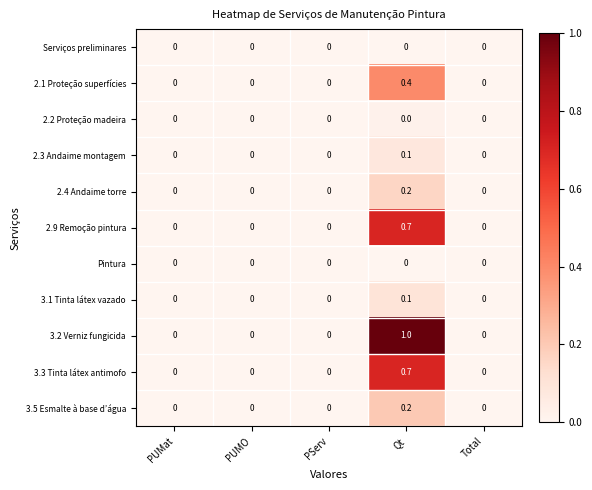

What is the greatest value displayed?

1.0